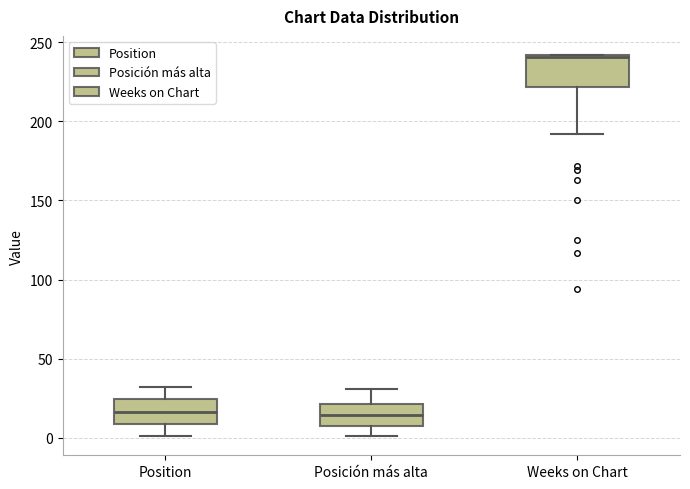

Where does the upper whisker of the box for Posición más alta end on the y-axis? The values are not printed on the chart, so give them approximately, as read against the axis.

30